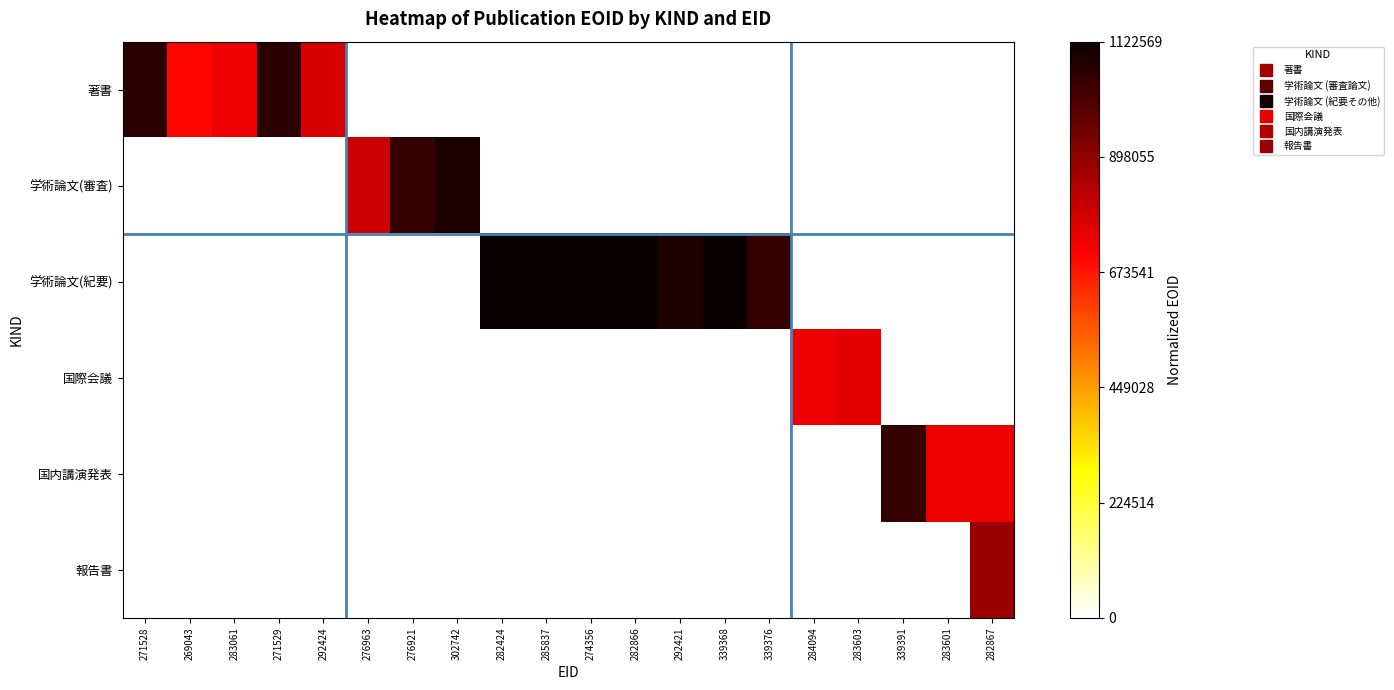

Reading left to right, list all the values displayed in this chart.

著書: 271528=0.9	269043=0.6	283061=0.7	271529=0.9	292424=0.7	276963=0.0	276921=0.0	302742=0.0	282424=0.0	285837=0.0	274356=0.0	282866=0.0	292421=0.0	339368=0.0	339376=0.0	284094=0.0	283603=0.0	339391=0.0	283601=0.0	282867=0.0
学術論文(審査): 271528=0.0	269043=0.0	283061=0.0	271529=0.0	292424=0.0	276963=0.7	276921=0.9	302742=1.0	282424=0.0	285837=0.0	274356=0.0	282866=0.0	292421=0.0	339368=0.0	339376=0.0	284094=0.0	283603=0.0	339391=0.0	283601=0.0	282867=0.0
学術論文(紀要): 271528=0.0	269043=0.0	283061=0.0	271529=0.0	292424=0.0	276963=0.0	276921=0.0	302742=0.0	282424=1.0	285837=1.0	274356=1.0	282866=1.0	292421=1.0	339368=1.0	339376=0.9	284094=0.0	283603=0.0	339391=0.0	283601=0.0	282867=0.0
国際会議: 271528=0.0	269043=0.0	283061=0.0	271529=0.0	292424=0.0	276963=0.0	276921=0.0	302742=0.0	282424=0.0	285837=0.0	274356=0.0	282866=0.0	292421=0.0	339368=0.0	339376=0.0	284094=0.7	283603=0.7	339391=0.0	283601=0.0	282867=0.0
国内講演発表: 271528=0.0	269043=0.0	283061=0.0	271529=0.0	292424=0.0	276963=0.0	276921=0.0	302742=0.0	282424=0.0	285837=0.0	274356=0.0	282866=0.0	292421=0.0	339368=0.0	339376=0.0	284094=0.0	283603=0.0	339391=0.9	283601=0.7	282867=0.7
報告書: 271528=0.0	269043=0.0	283061=0.0	271529=0.0	292424=0.0	276963=0.0	276921=0.0	302742=0.0	282424=0.0	285837=0.0	274356=0.0	282866=0.0	292421=0.0	339368=0.0	339376=0.0	284094=0.0	283603=0.0	339391=0.0	283601=0.0	282867=0.8